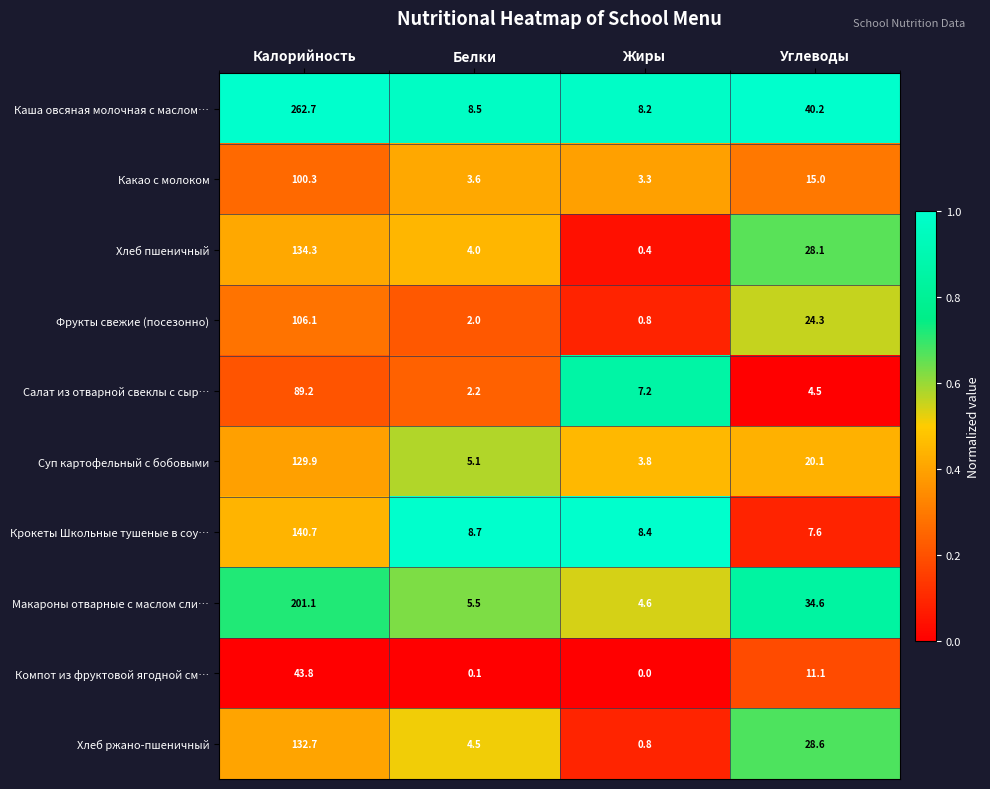

At how many categories does at least one series exceed 0?

4